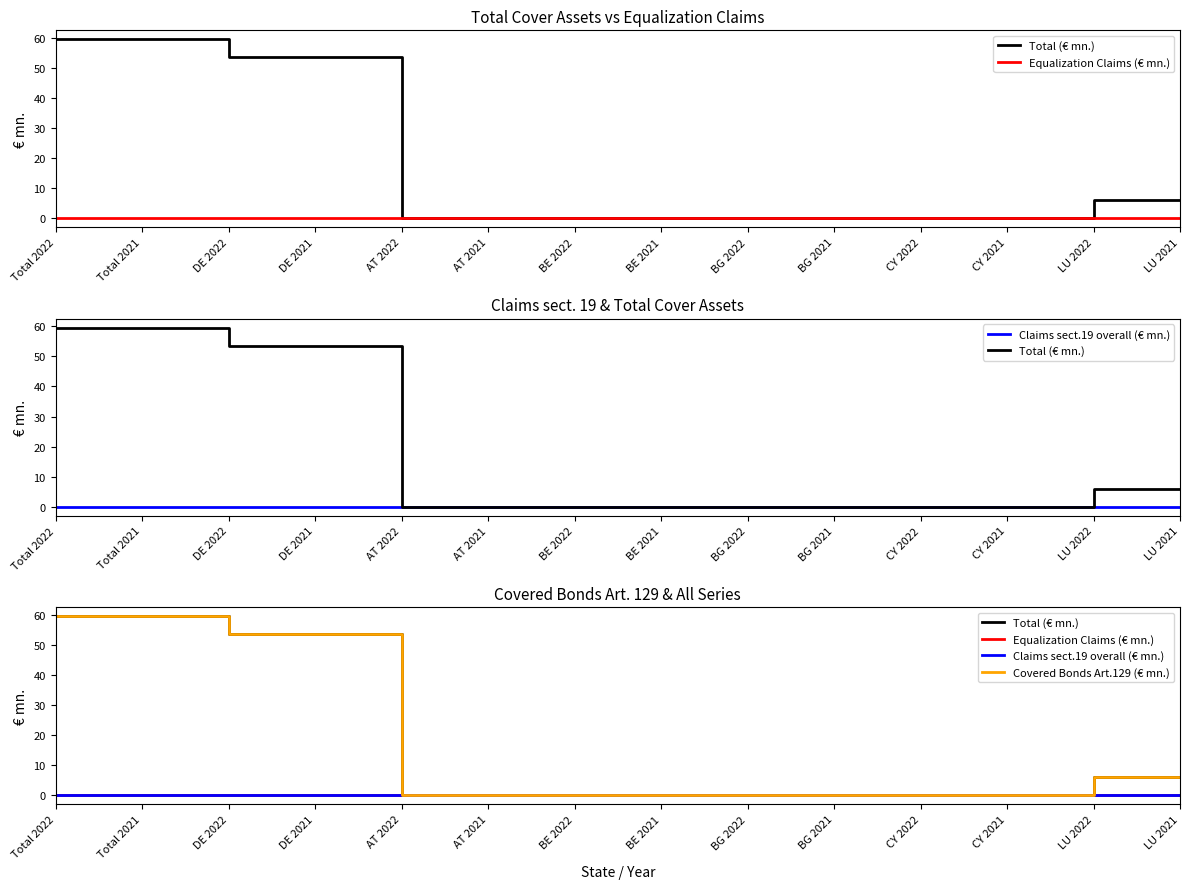

True or false: Covered Bonds Art.129 (€ mn.) and Equalization Claims (€ mn.) cross at least once.

False